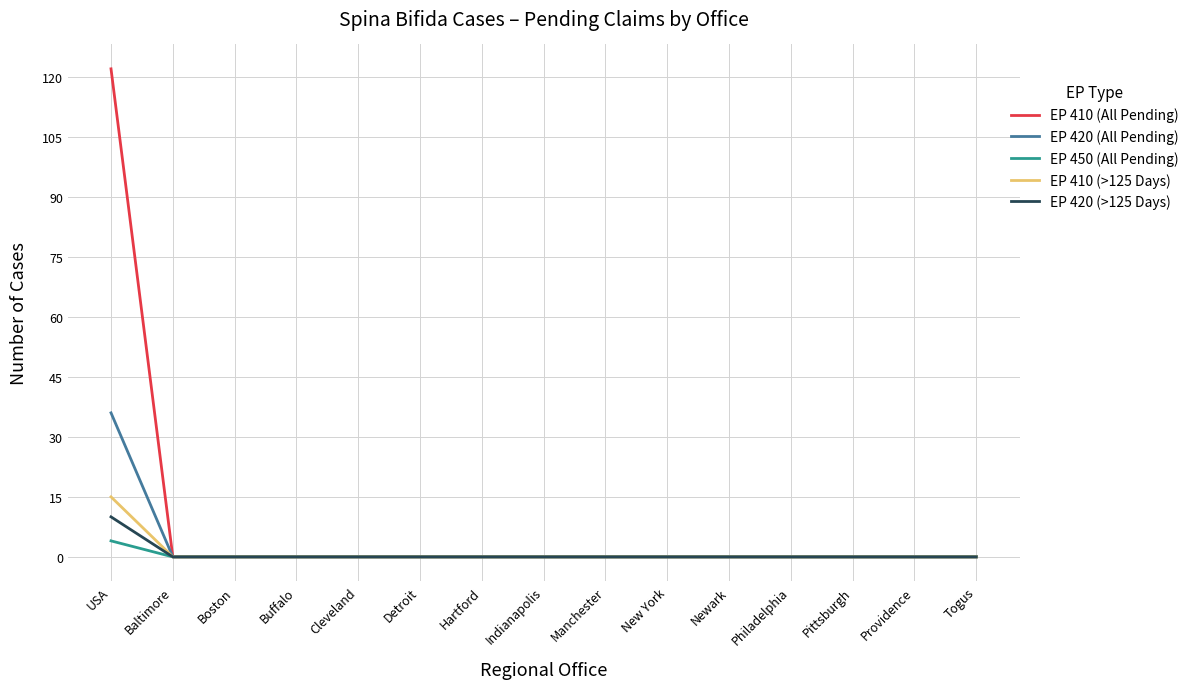

At which label does EP 420 (>125 Days) reach its peak?

USA